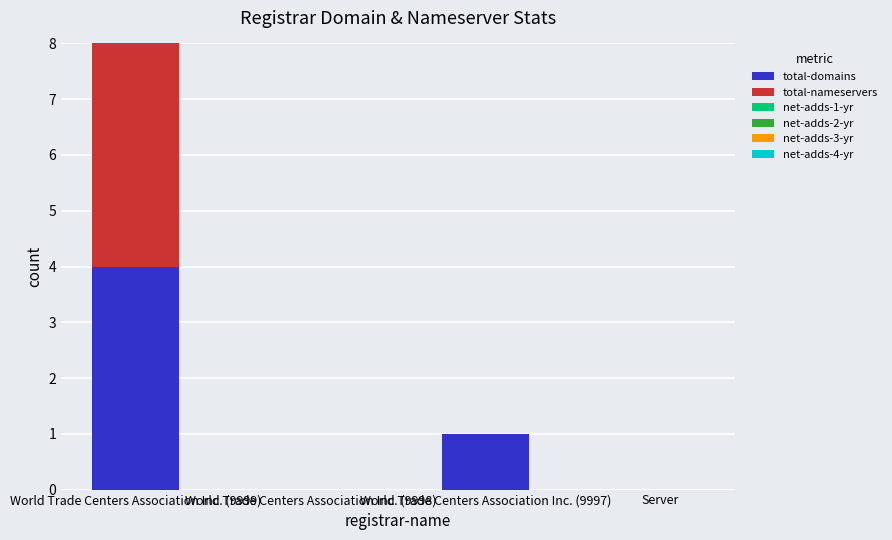

What is the sum of the total-domains values at Server and World Trade Centers Association Inc. (9997)?

1